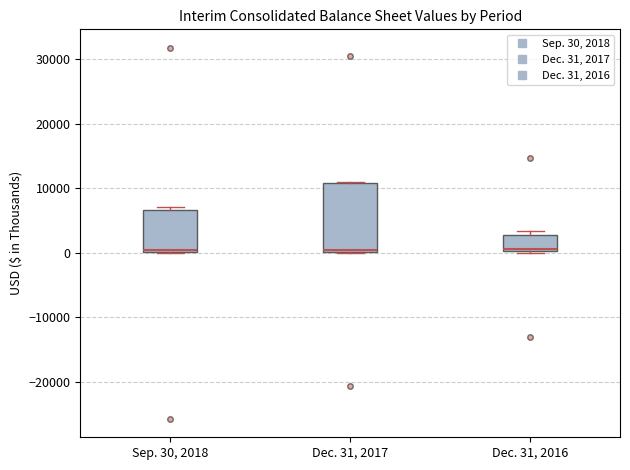

Which box is the tallest, from its lower edge to its upper edge?

Dec. 31, 2017